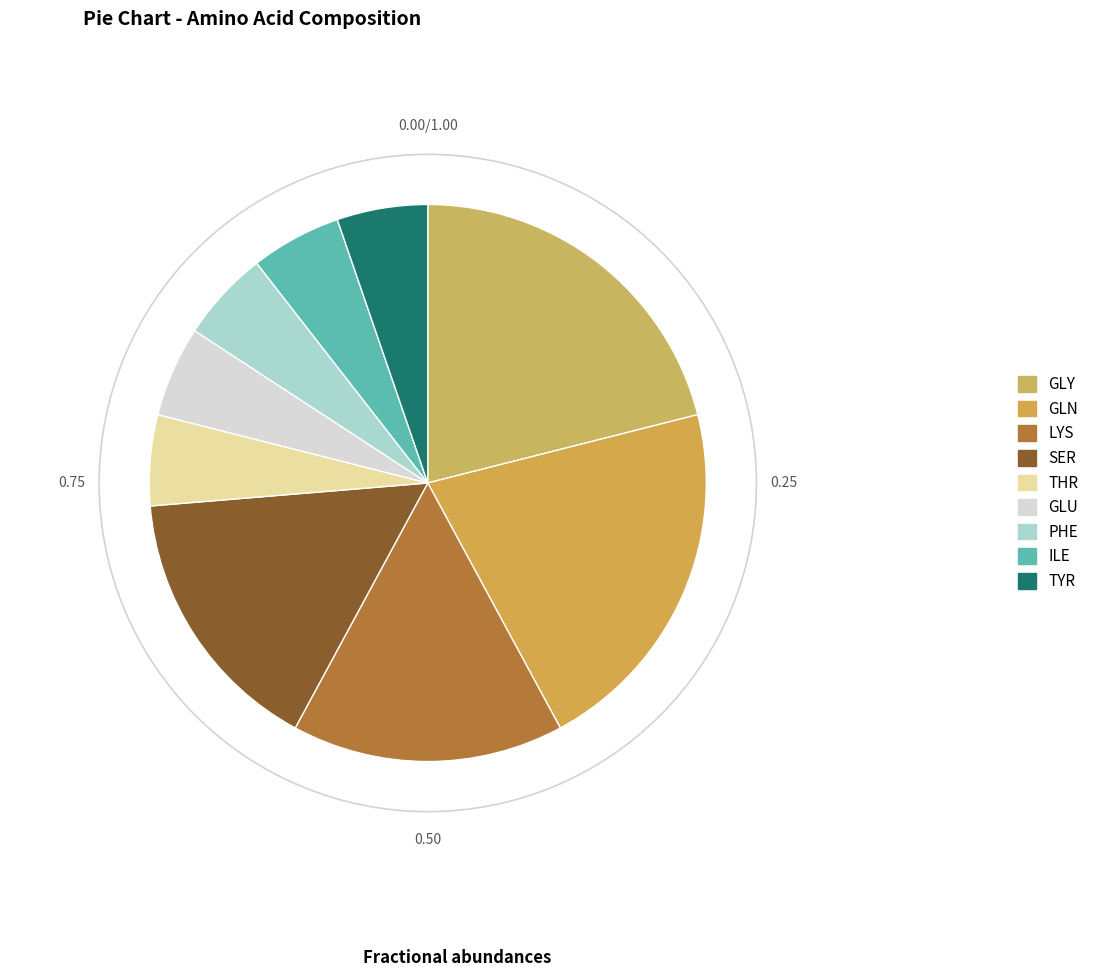

Count the number of slices in the pie.

9